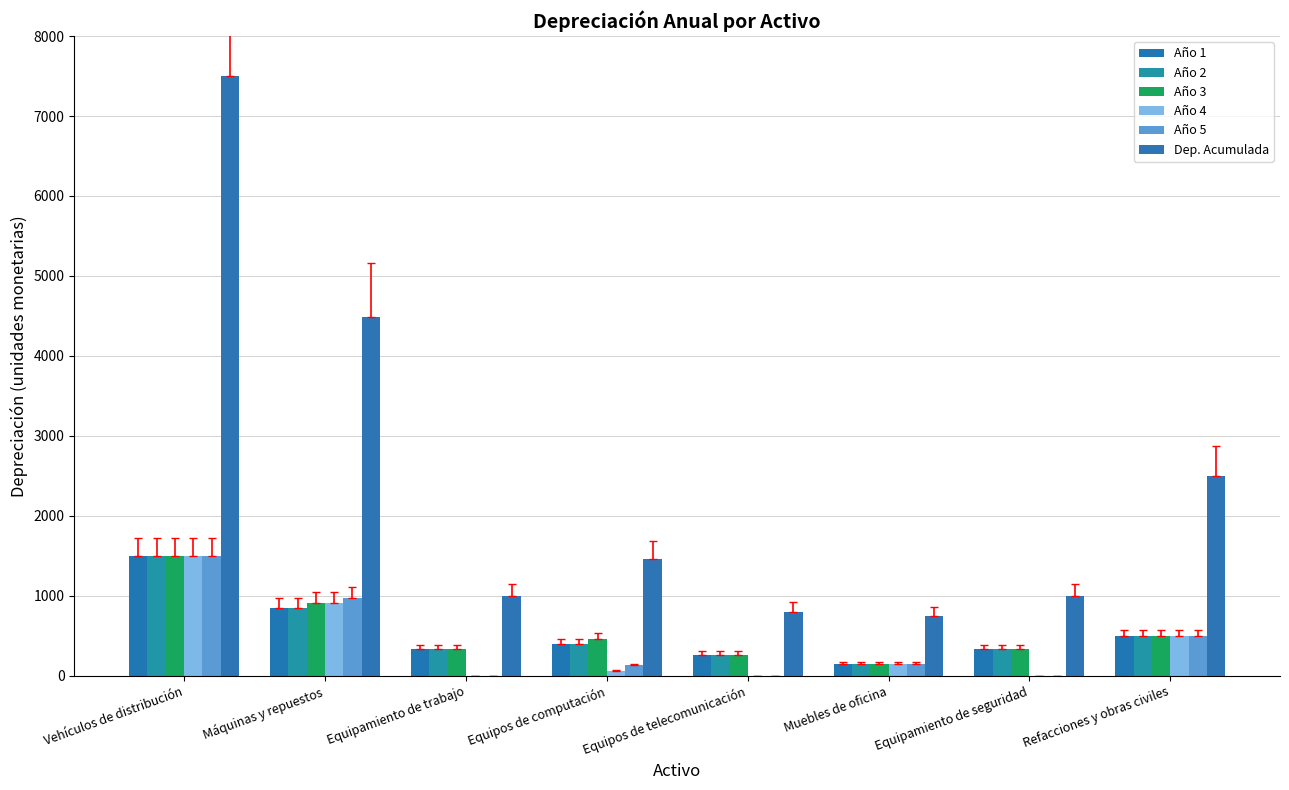

What is the difference between the highest and lowest values at Máquinas y repuestos?

3640.0